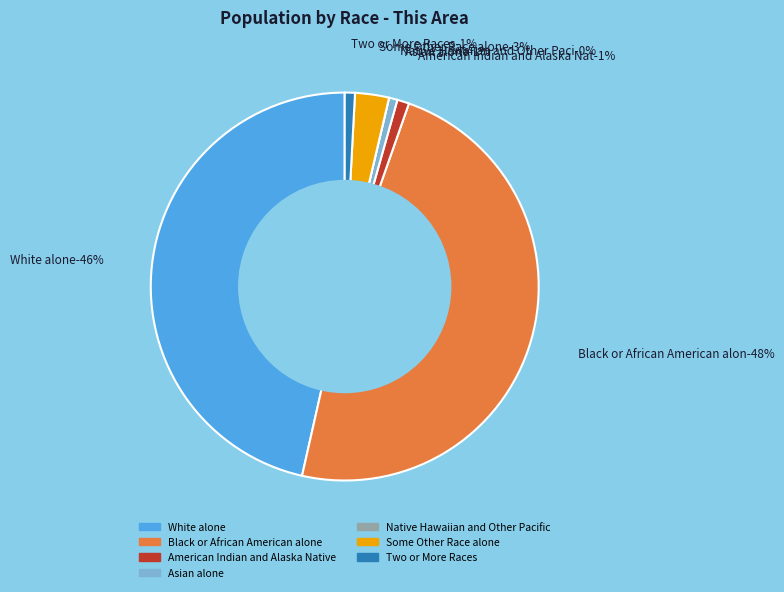

The Black or African American alone slice represents 48% of the pie. True or false?

True